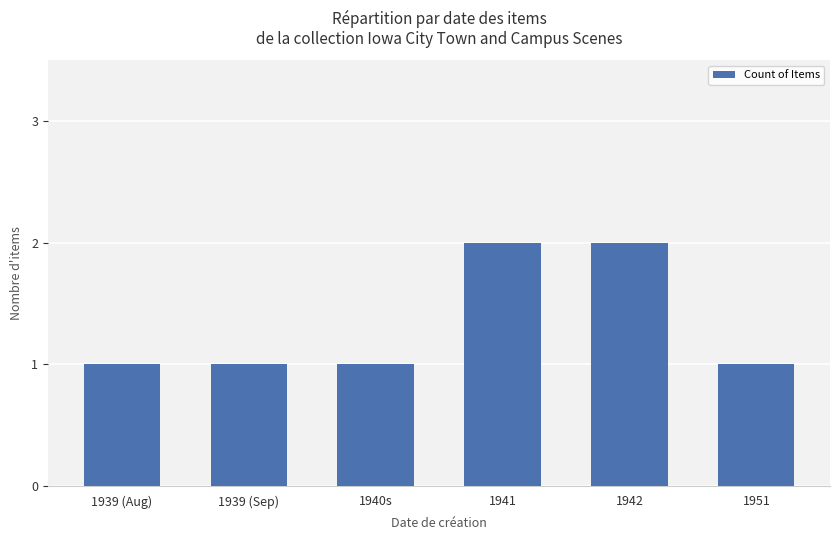

Does the chart contain stacked bars?

No